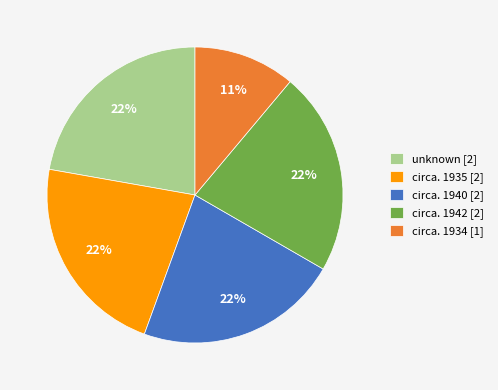

How many slices are in this pie chart?

5